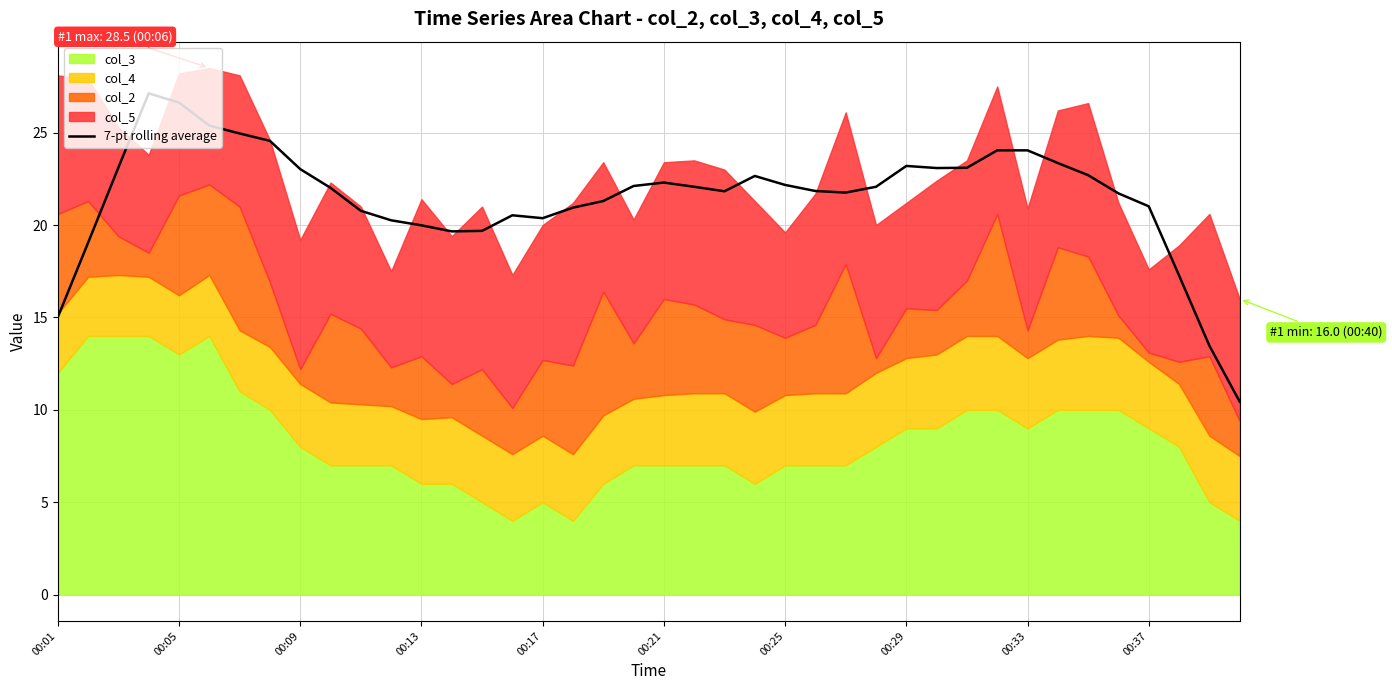

What is the smallest value displayed?

10.4